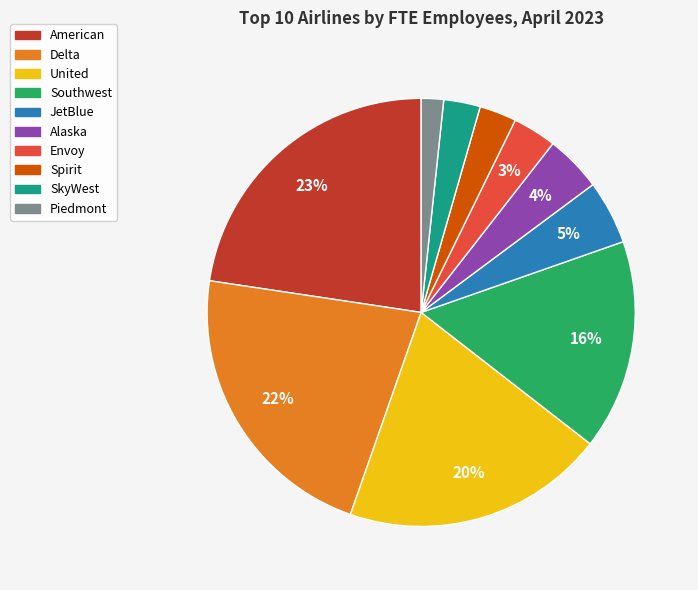

To the nearest percent, what portion does Delta represent?

22%